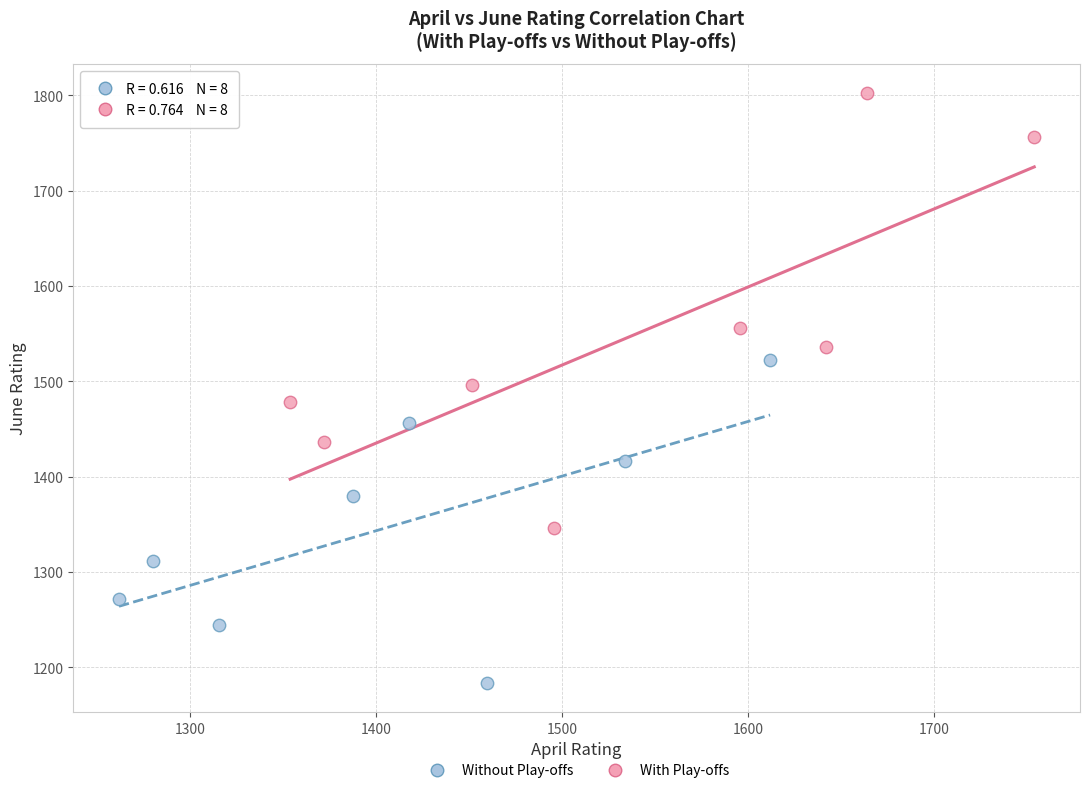

Which series contains the lowest Y value?

Without Play-offs